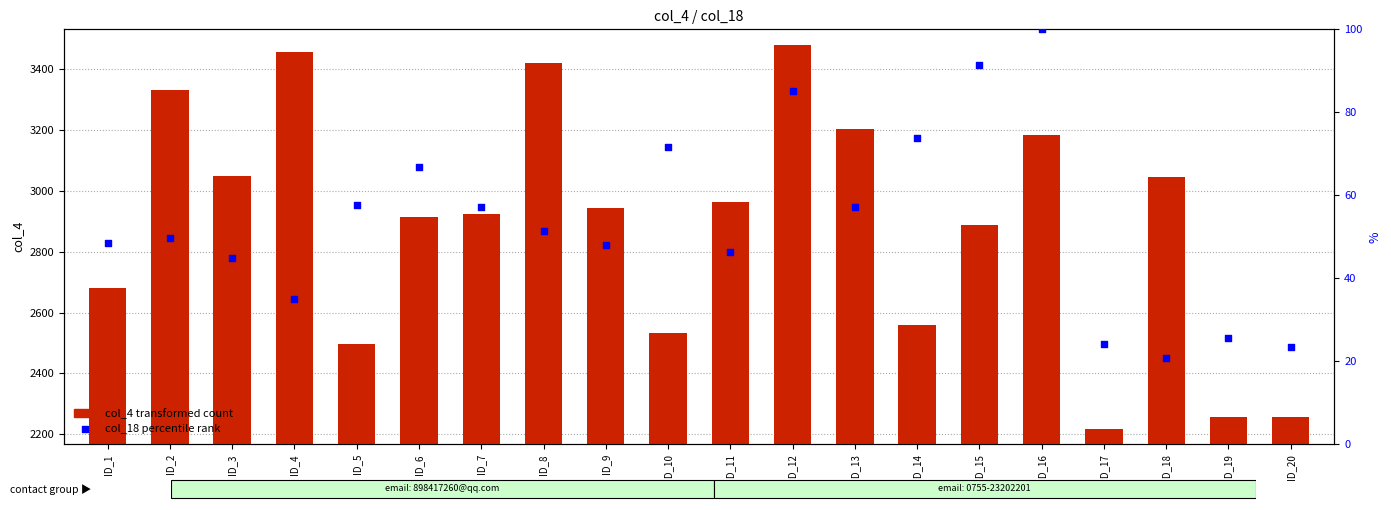

At which category is the sum across all series the highest?

ID_12